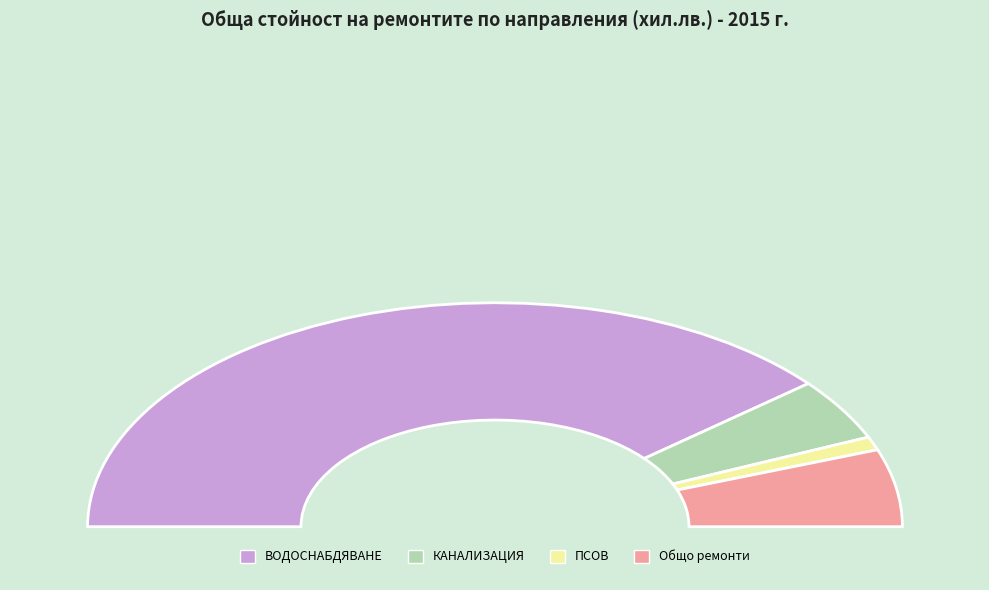

Between ПСОВ and Общо ремонти, which is larger?

Общо ремонти